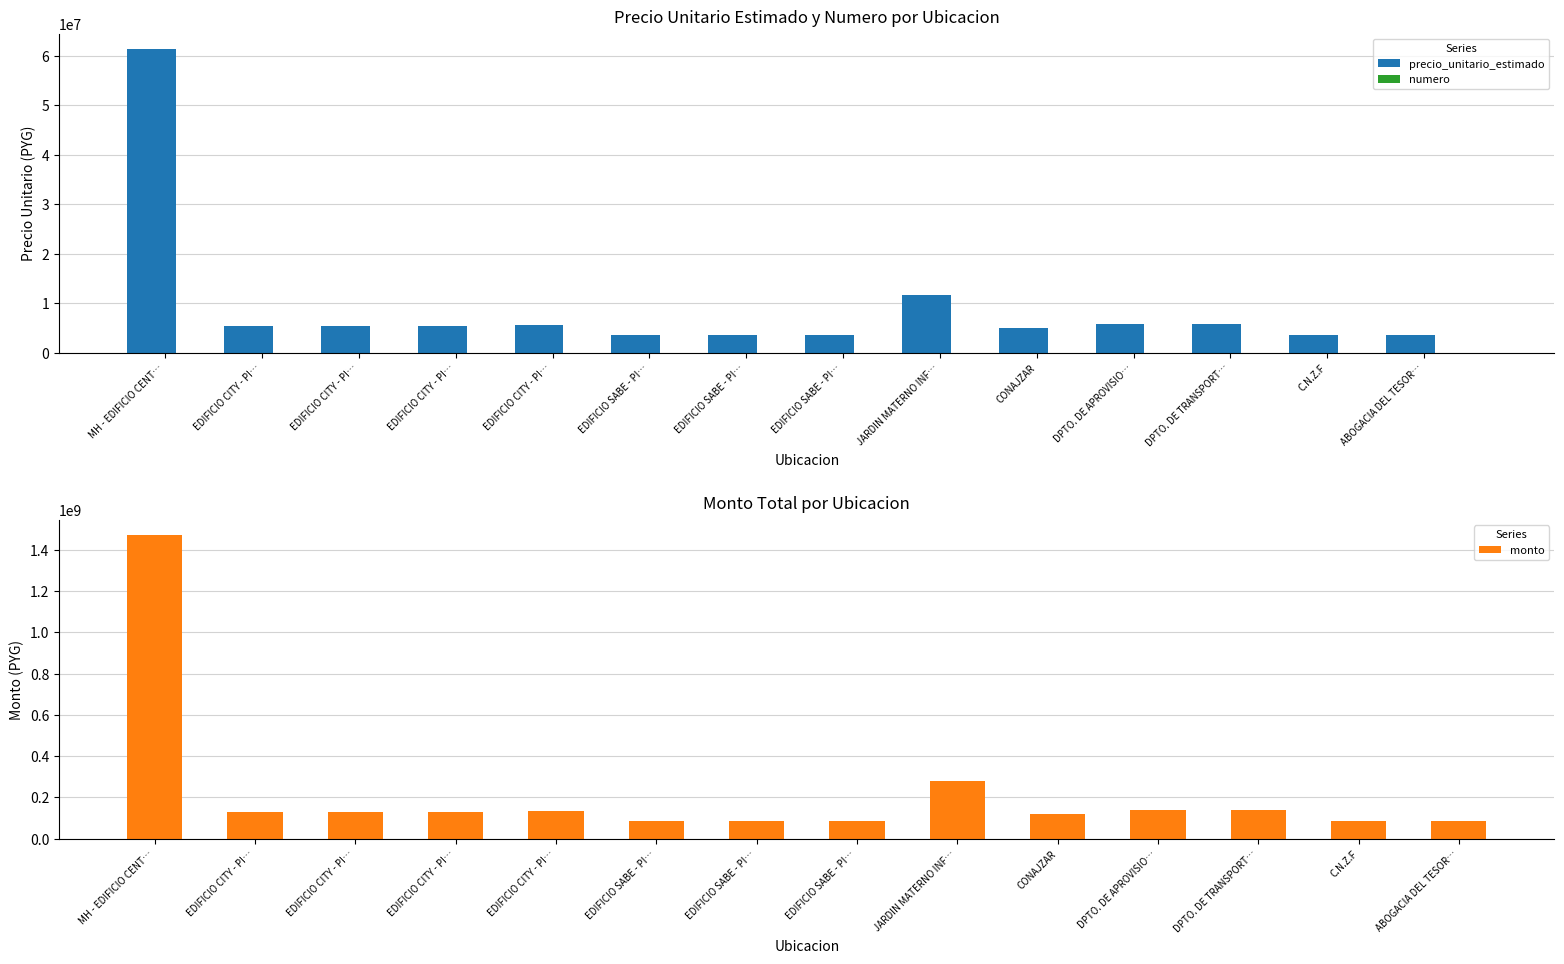

Reading left to right, list all the values displayed in this chart.

precio_unitario_estimado: 61361750	5424899	5424875	5415325	5554743	3481025	3481159	3481275	11687422	4908229	5774164	5773914	3519247	3490575
numero: 1	2	3	4	5	6	7	8	9	10	11	12	13	14
monto: 1472682000	130197576	130197000	129967800	133313832	83544600	83547816	83550600	280498128	117797496	138579936	138573936	84461928	83773800